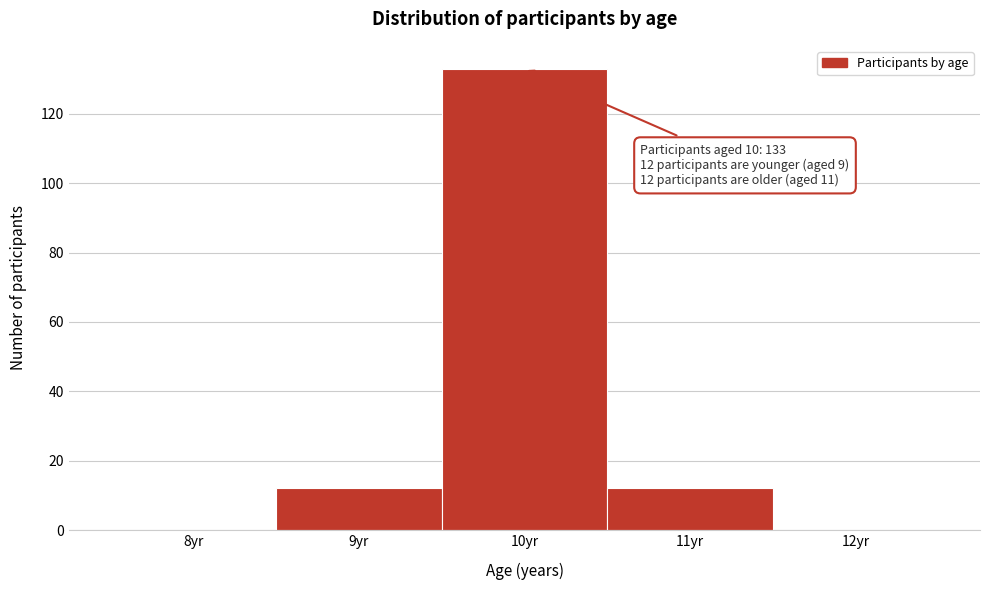

Reading left to right, extract all data points from this chart.

8yr=0	9yr=12	10yr=133	11yr=12	12yr=0